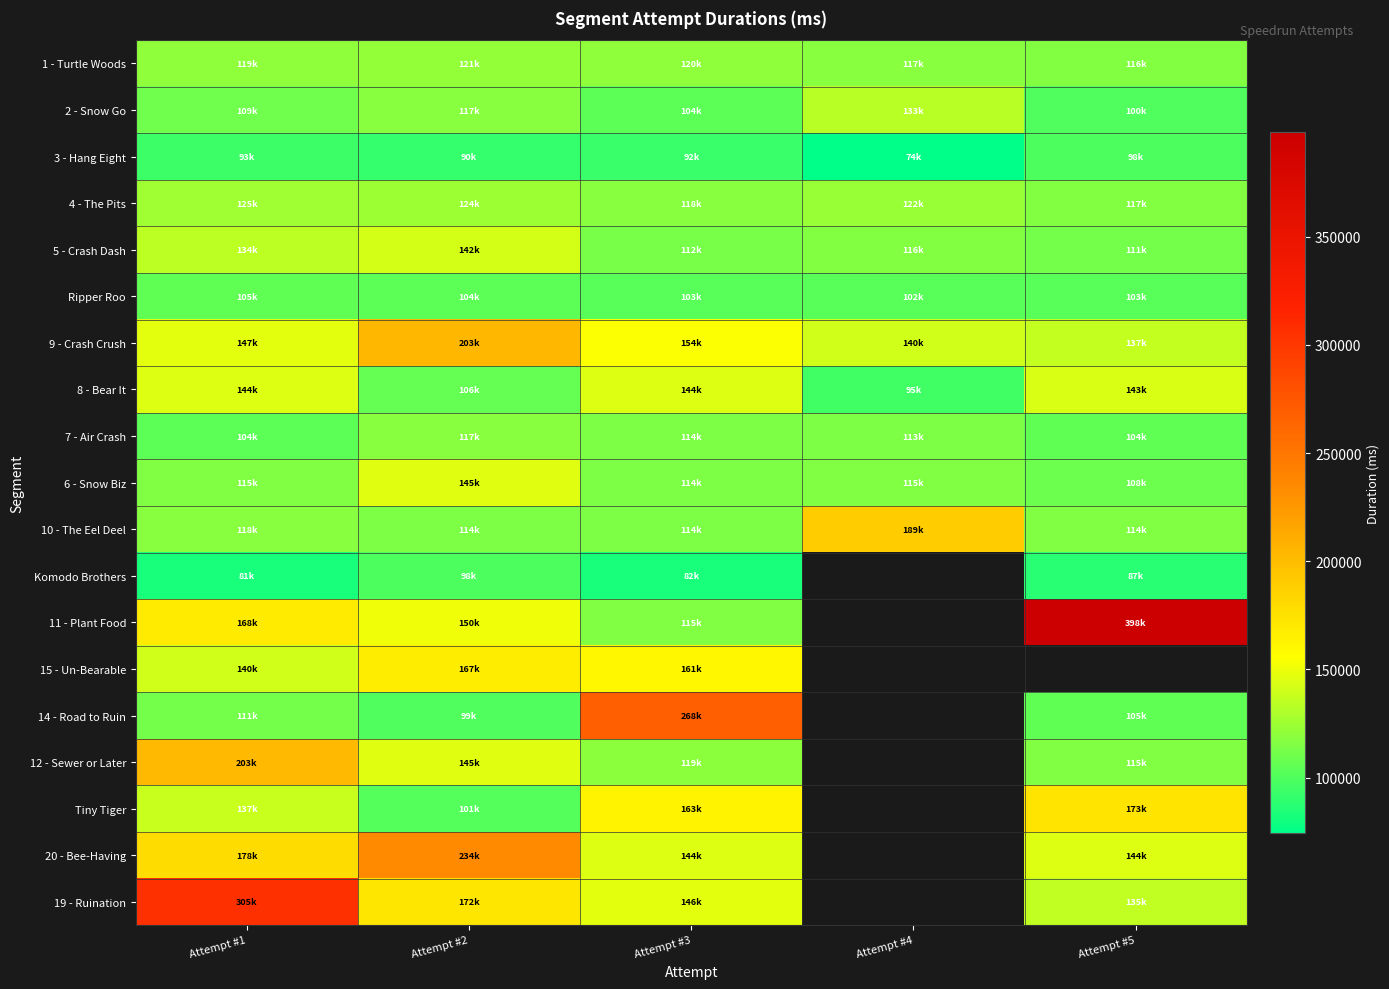

What is the highest value of the 11 - Plant Food series?

398510.0